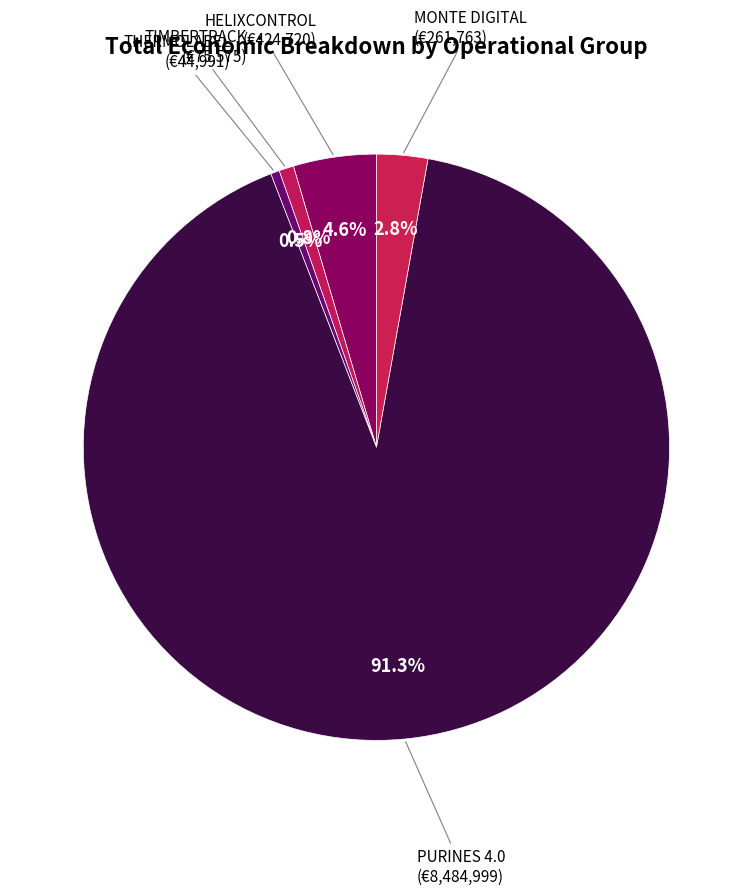

How many slices are in this pie chart?

5